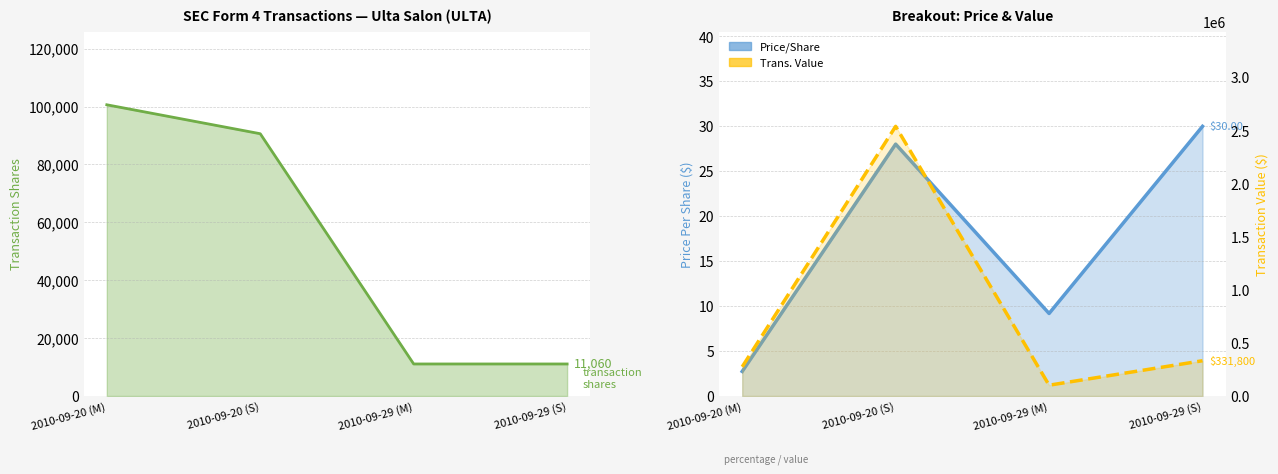

What is the difference between the second highest and second lowest values in the Price/Share series?

18.8